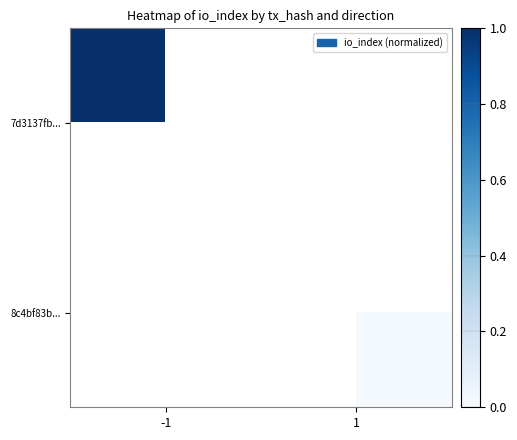

Where does the 8c4bf83b... series first go above 0?

1